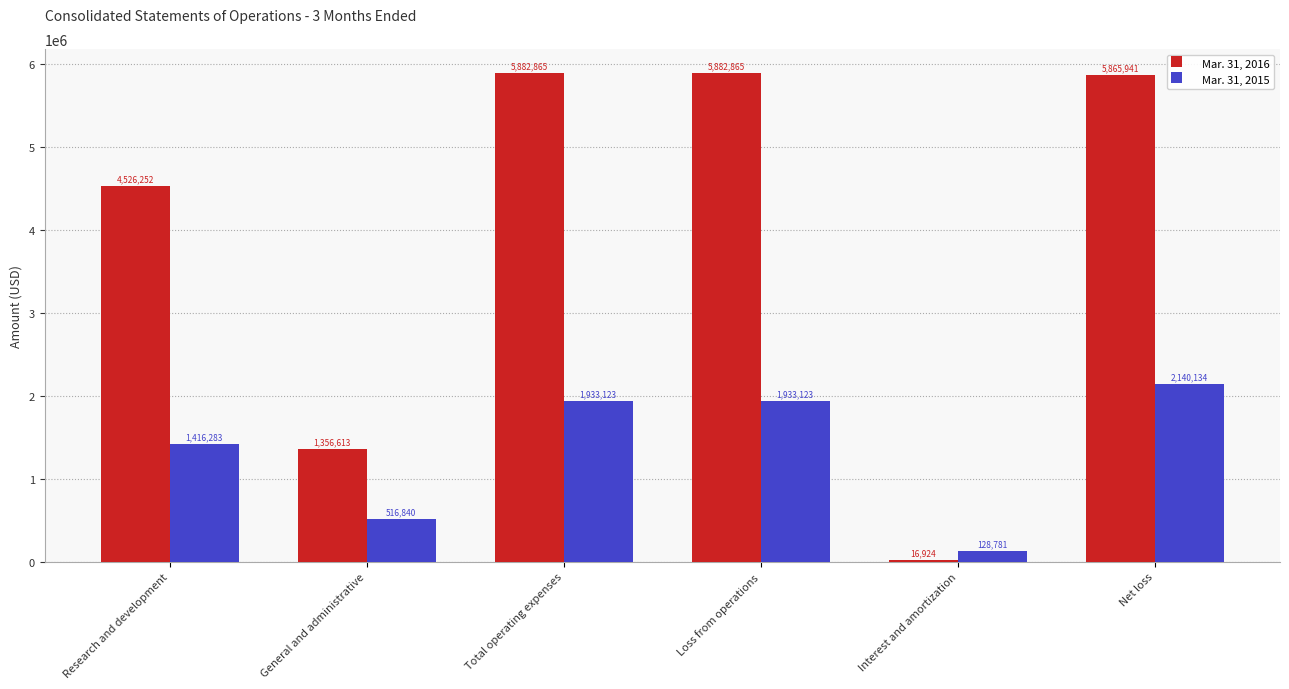

Which series changed the most between Loss from operations and Interest and amortization?

Mar. 31, 2016